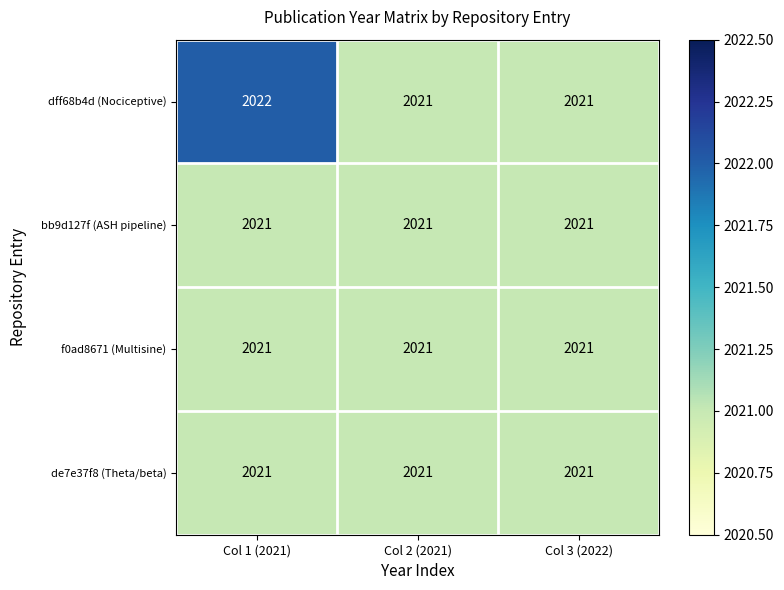

Count the number of categories in the chart.

3